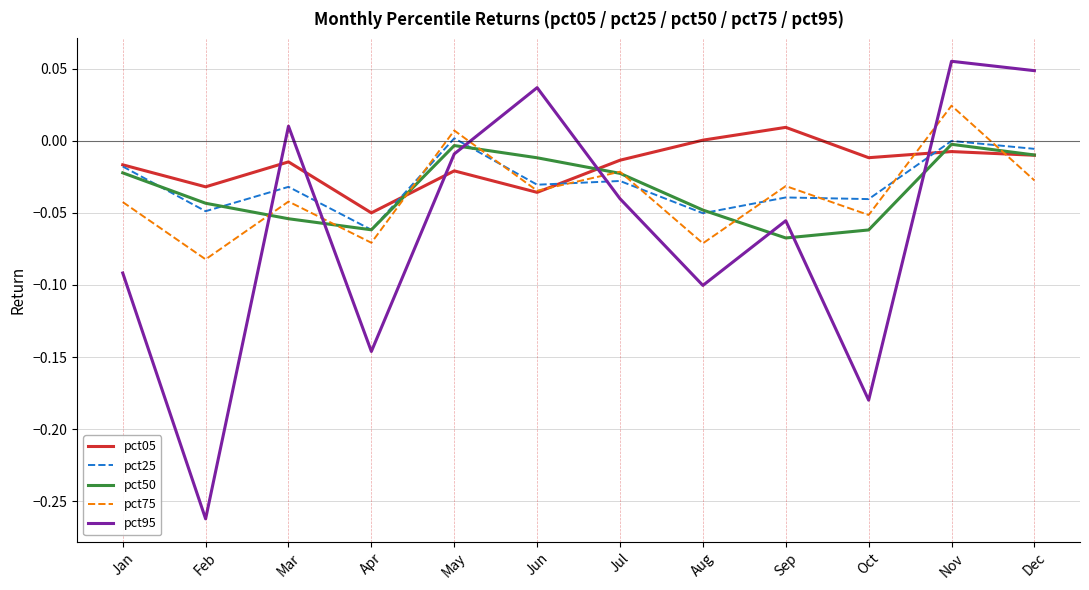

The value of pct50 at Mar is -0.0. True or false?

False